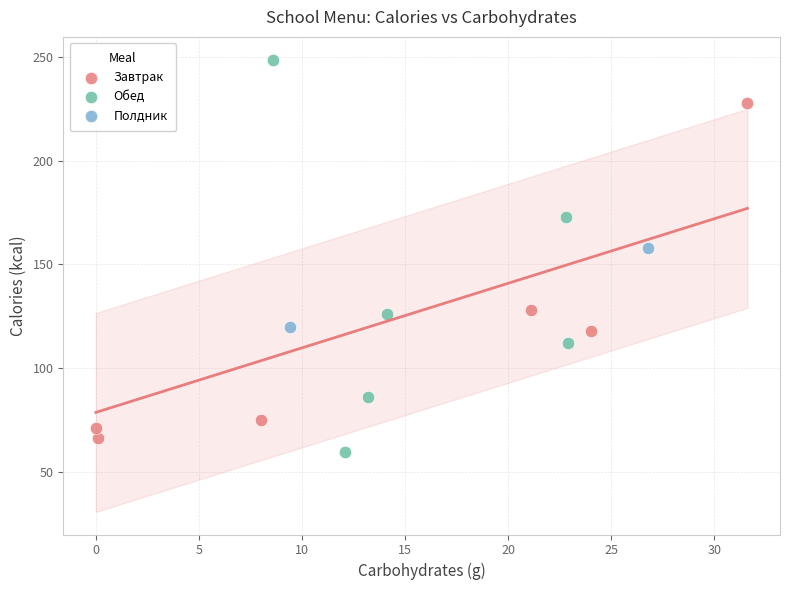

What are all the series names shown in the legend?

Завтрак, Обед, Полдник